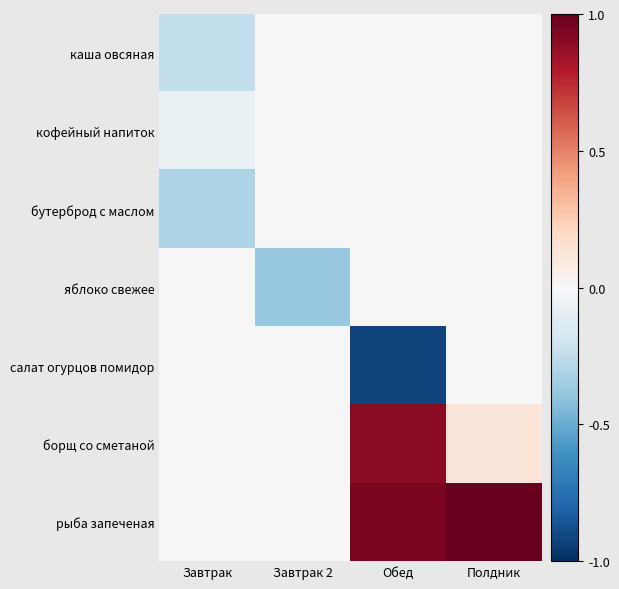

What is the spread (max minus min) of values at Полдник?

1.0